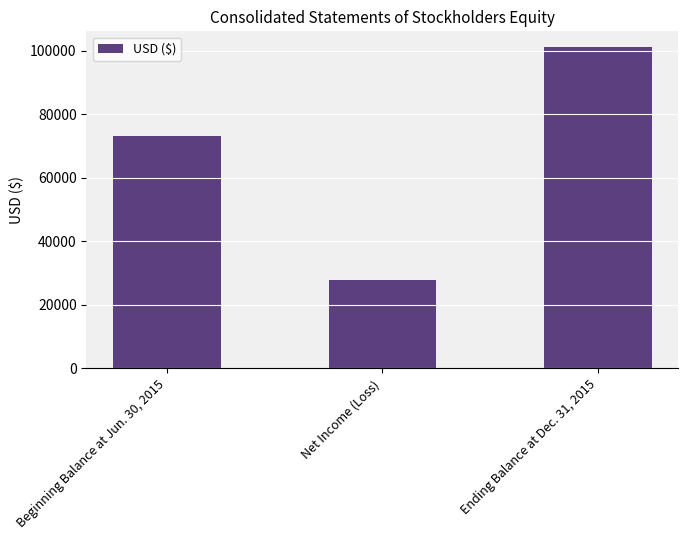

List the labels in order of value, smallest first.

Net Income (Loss), Beginning Balance at Jun. 30, 2015, Ending Balance at Dec. 31, 2015